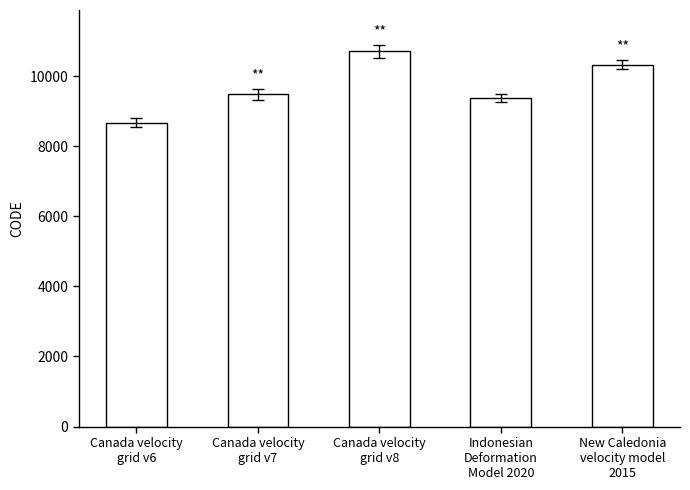

What is the value of the 3rd bar from the left?

10707